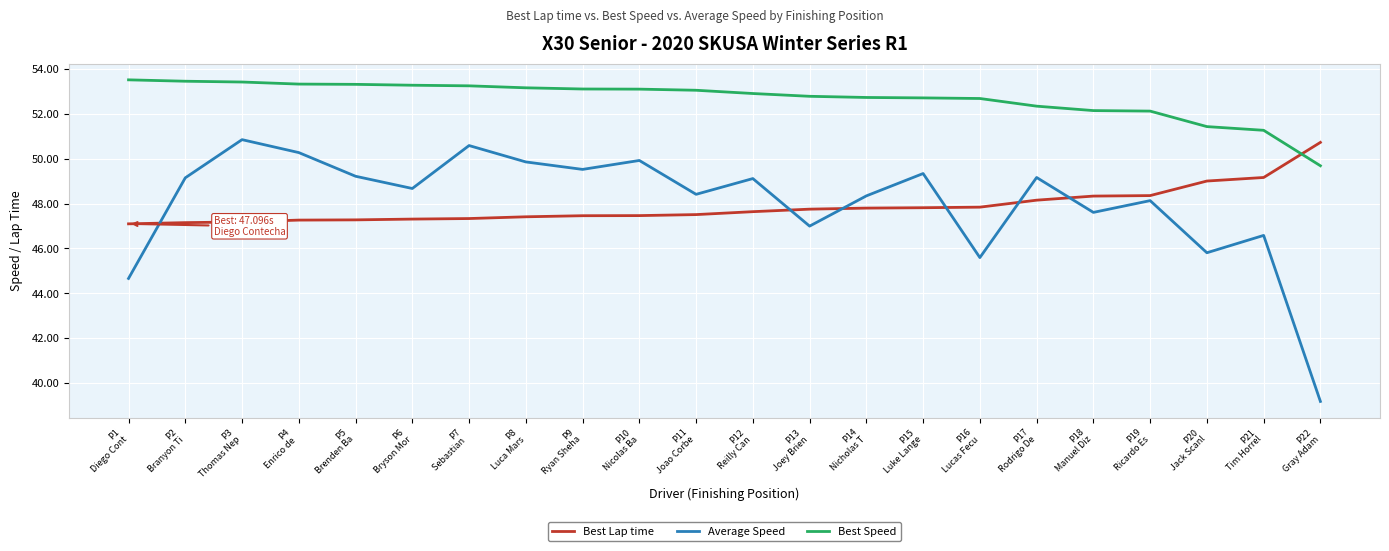

What is the difference between the highest and lowest values at P18
Manuel Diz?

4.5